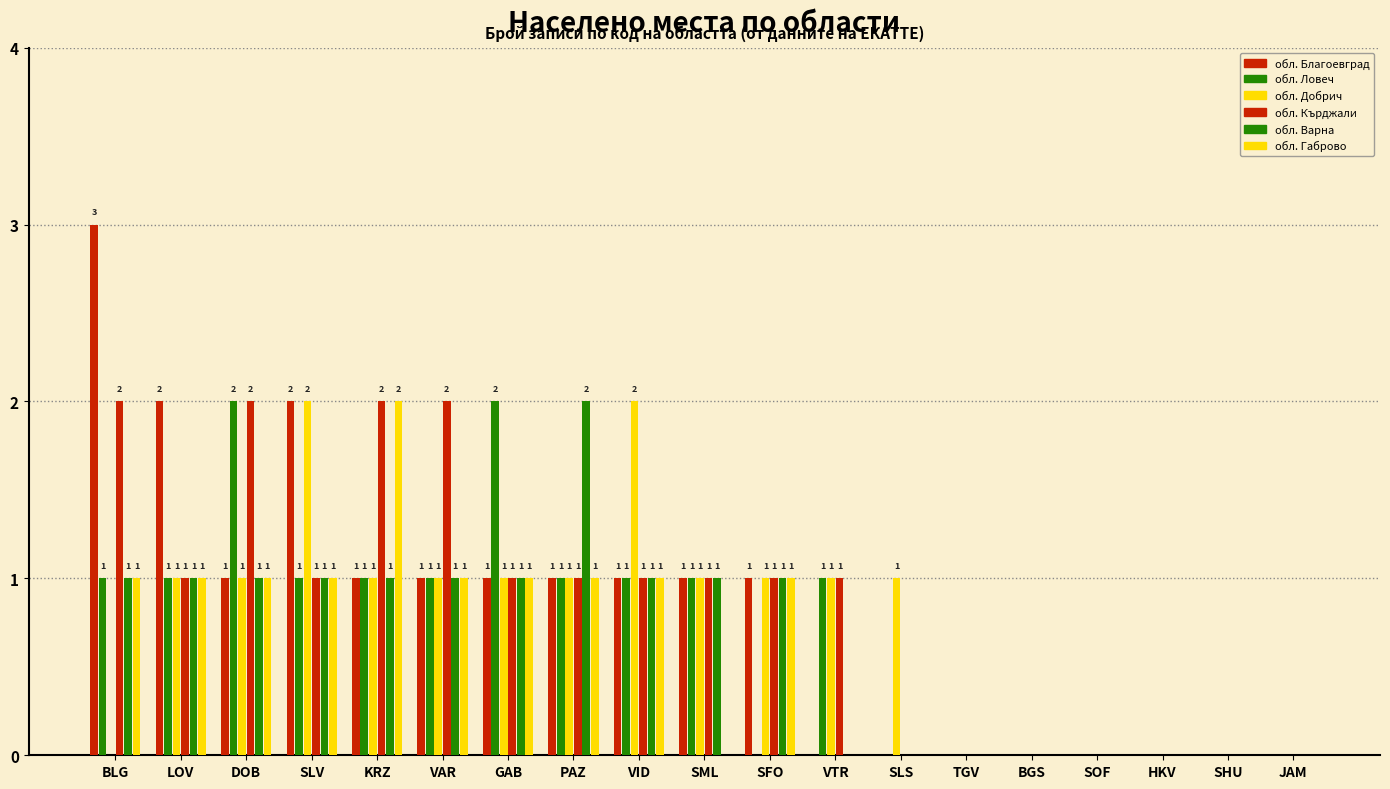

The обл. Добрич series shows 0 at HKV. True or false?

True